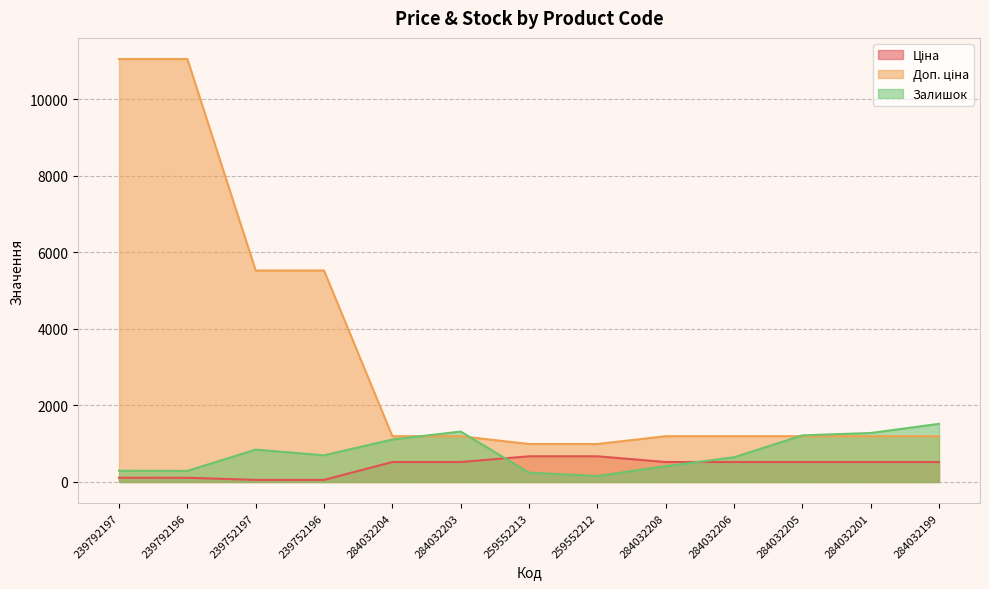

At 259552213, list the series in order from smallest to largest.

Залишок, Ціна, Доп. ціна